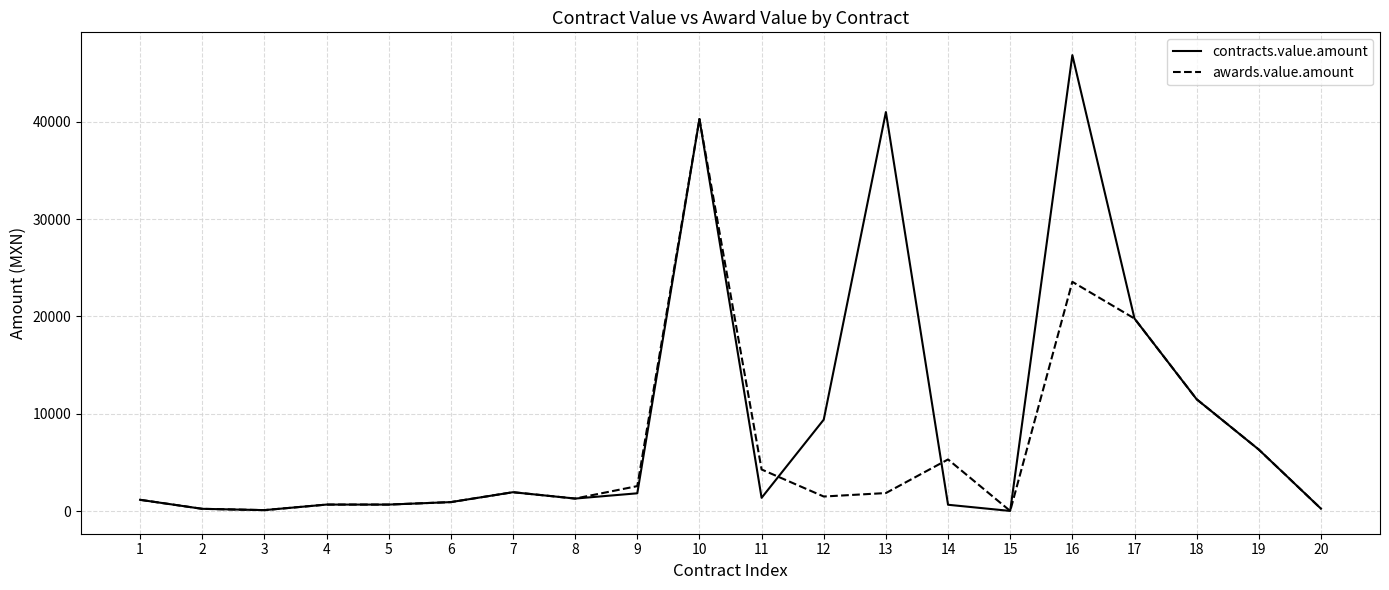

What is the maximum value for contracts.value.amount?

46830.2